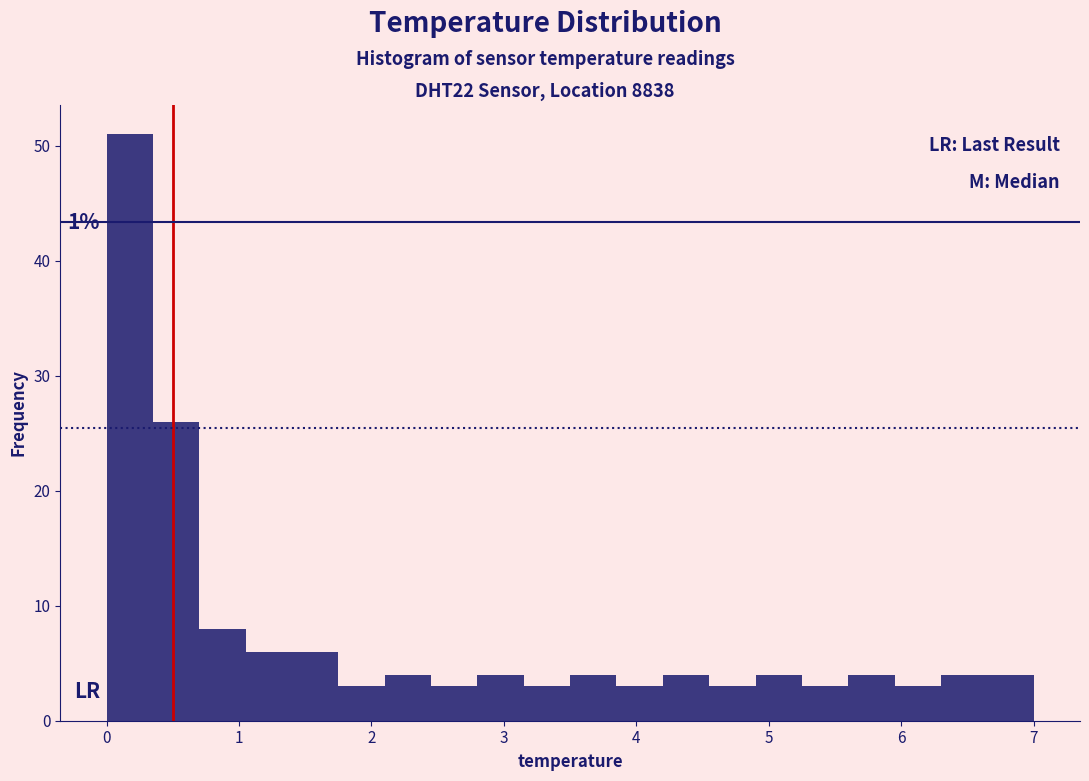

Around what value on the x-axis is the tallest bar? Give the approximate position of its centre, as read against the axis.

0.2